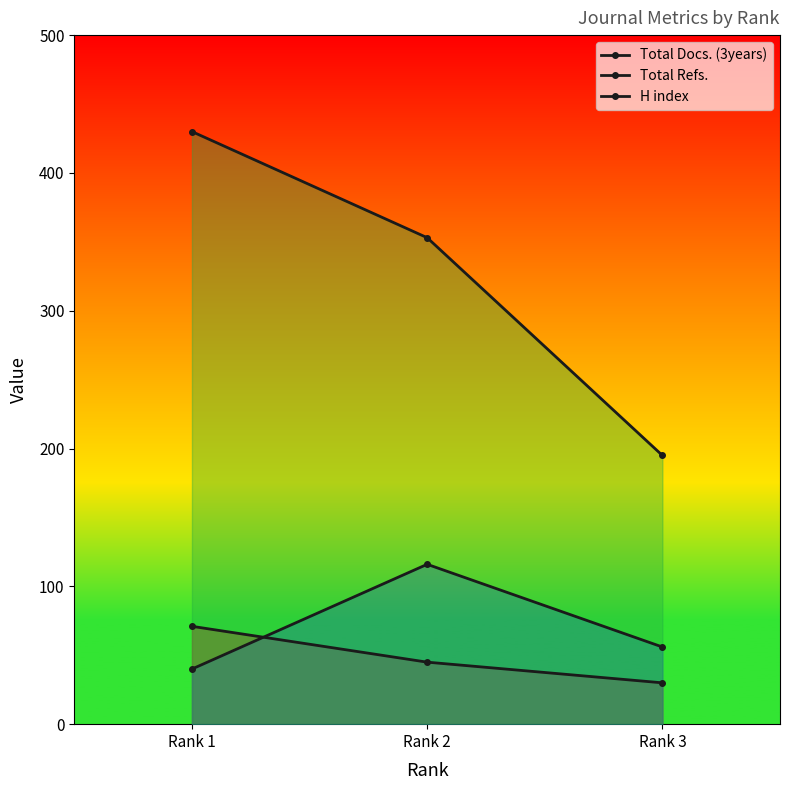

Is the value of Total Refs. at Rank 3 greater than the value of Total Docs. (3years) at Rank 1?

No